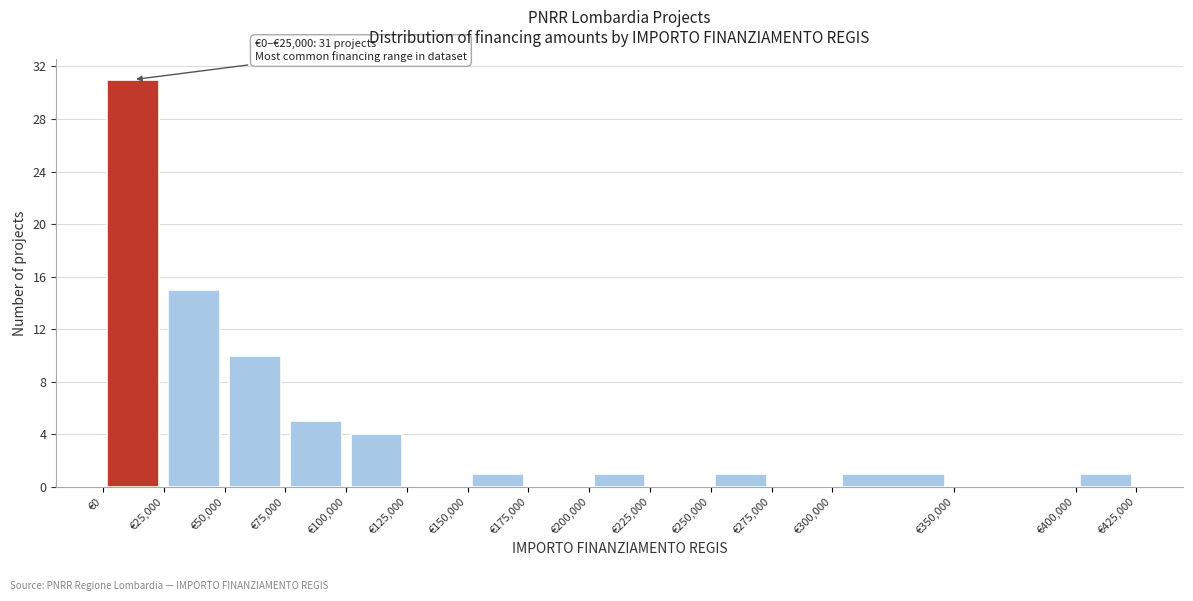

Which range on the x-axis has the tallest bar?

0 to 25000